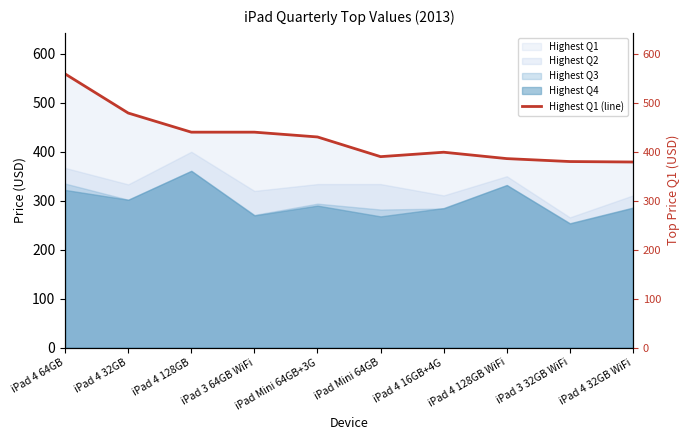

Which label corresponds to the smallest value in the chart?

iPad 4 32GB WiFi